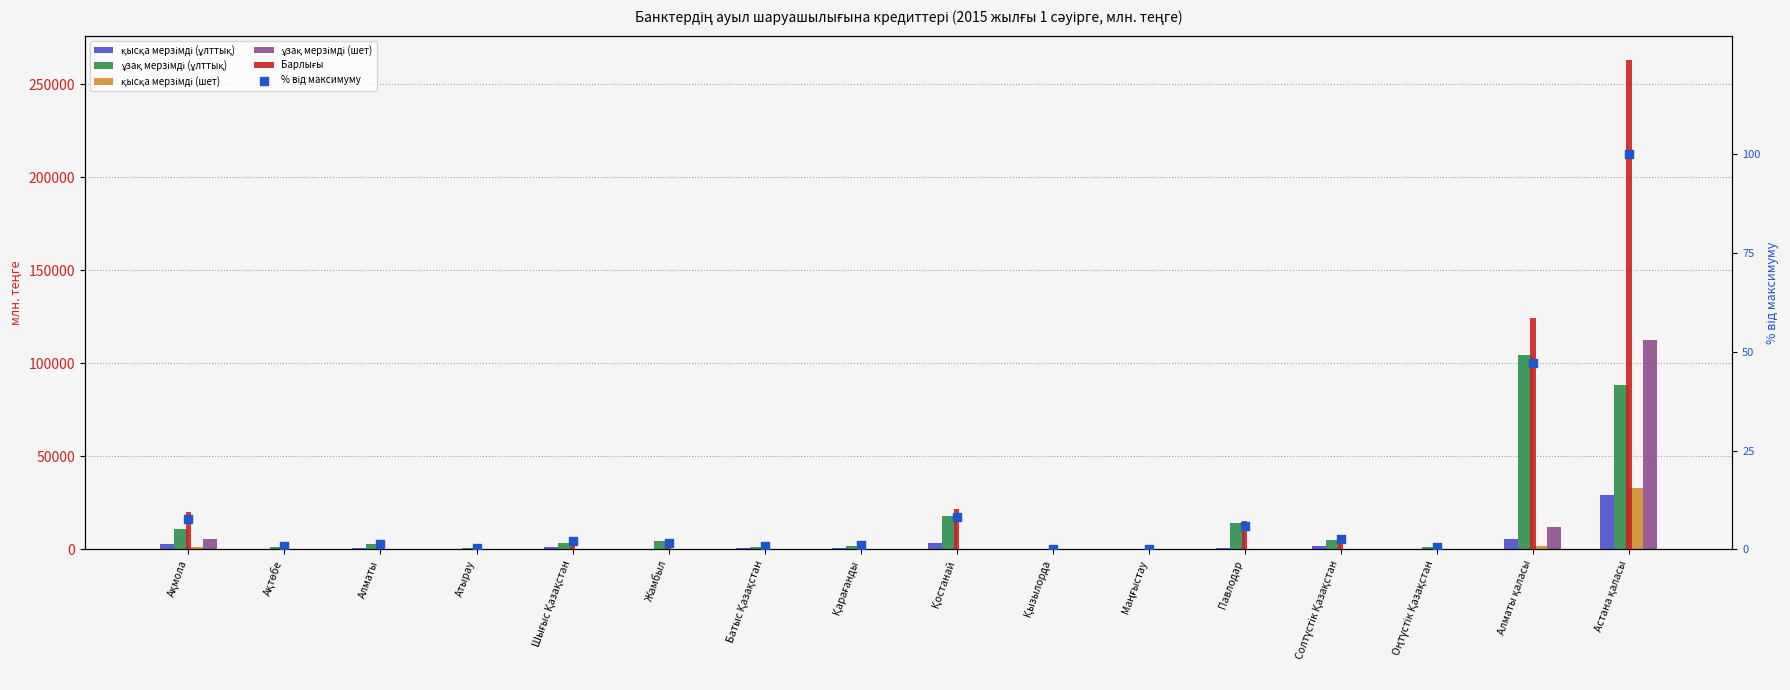

At how many categories does at least one series exceed 95906?

2